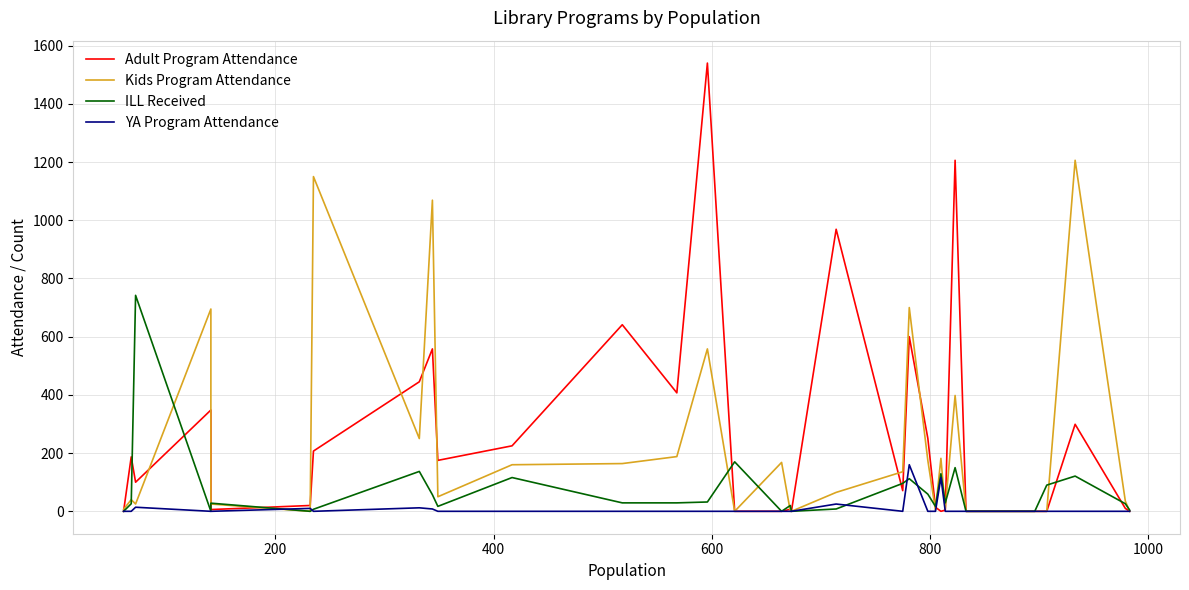

How many lines are shown in the chart?

4